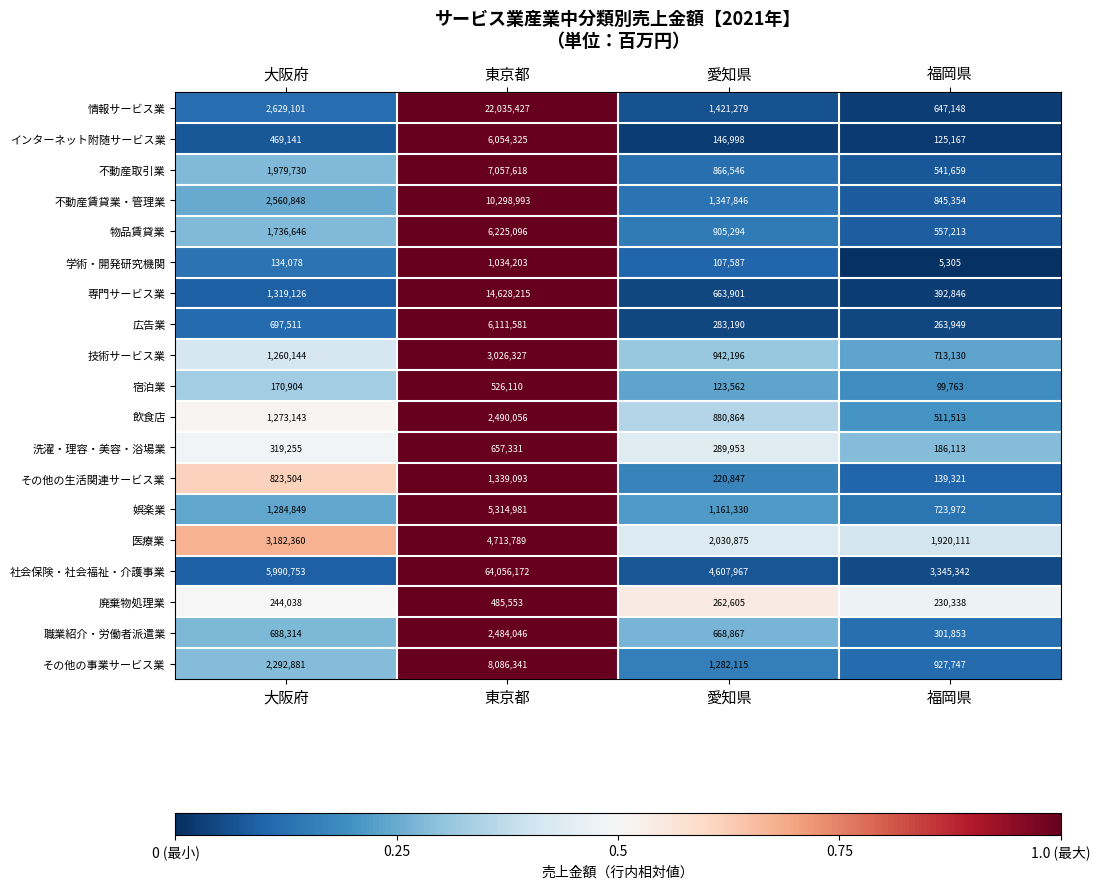

How many distinct data groups are displayed?

19